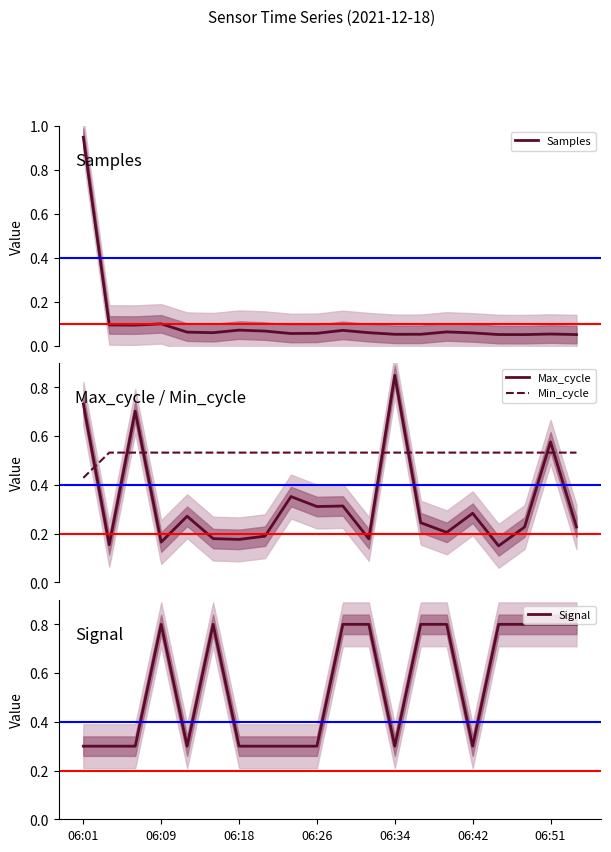

Which series ends up on top after the final intersection of Max_cycle and Min_cycle?

Min_cycle